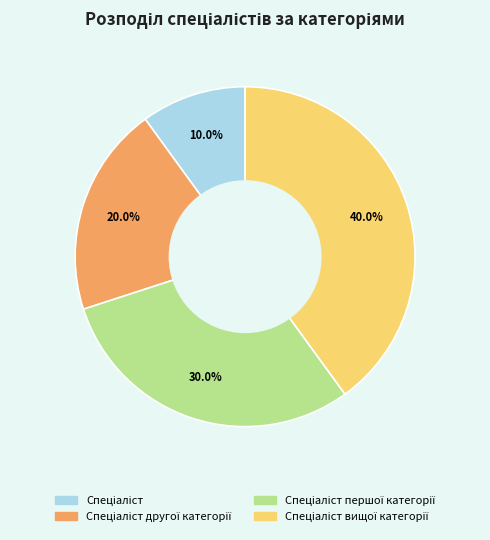

Is there any slice that represents more than half of the pie?

No